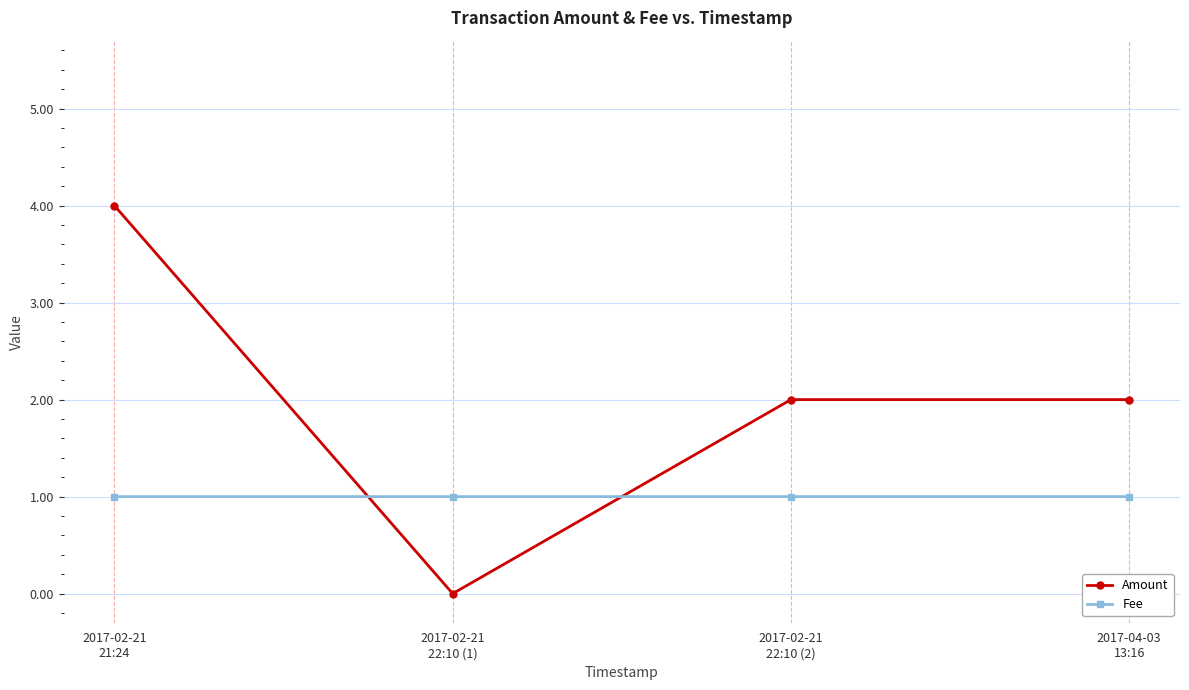

What is the minimum value for Fee?

1.0